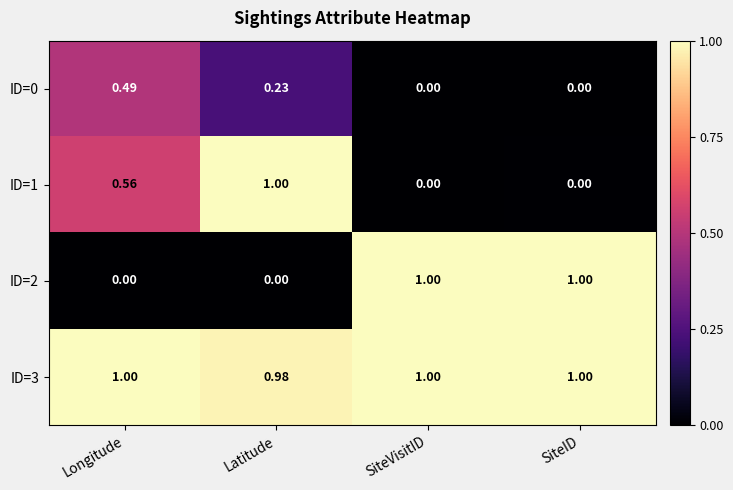

At which category is the sum across all series the highest?

Latitude